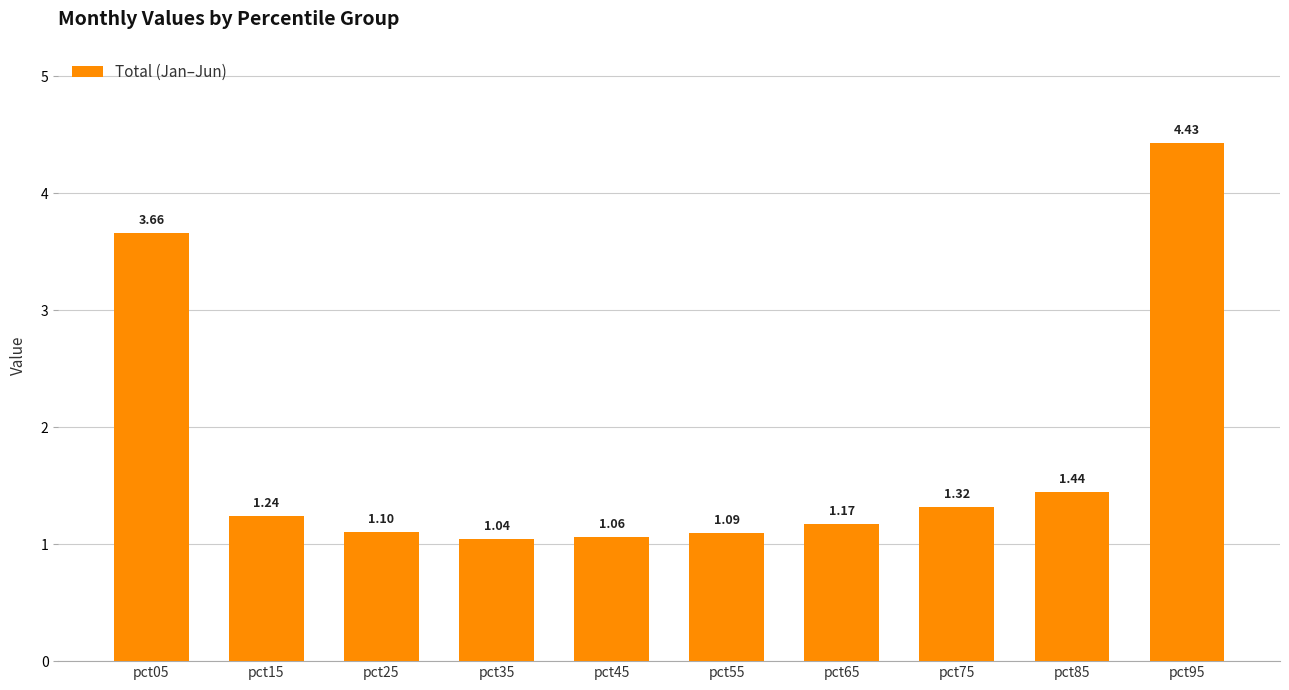

What is the value of the 6th bar from the left?

1.1